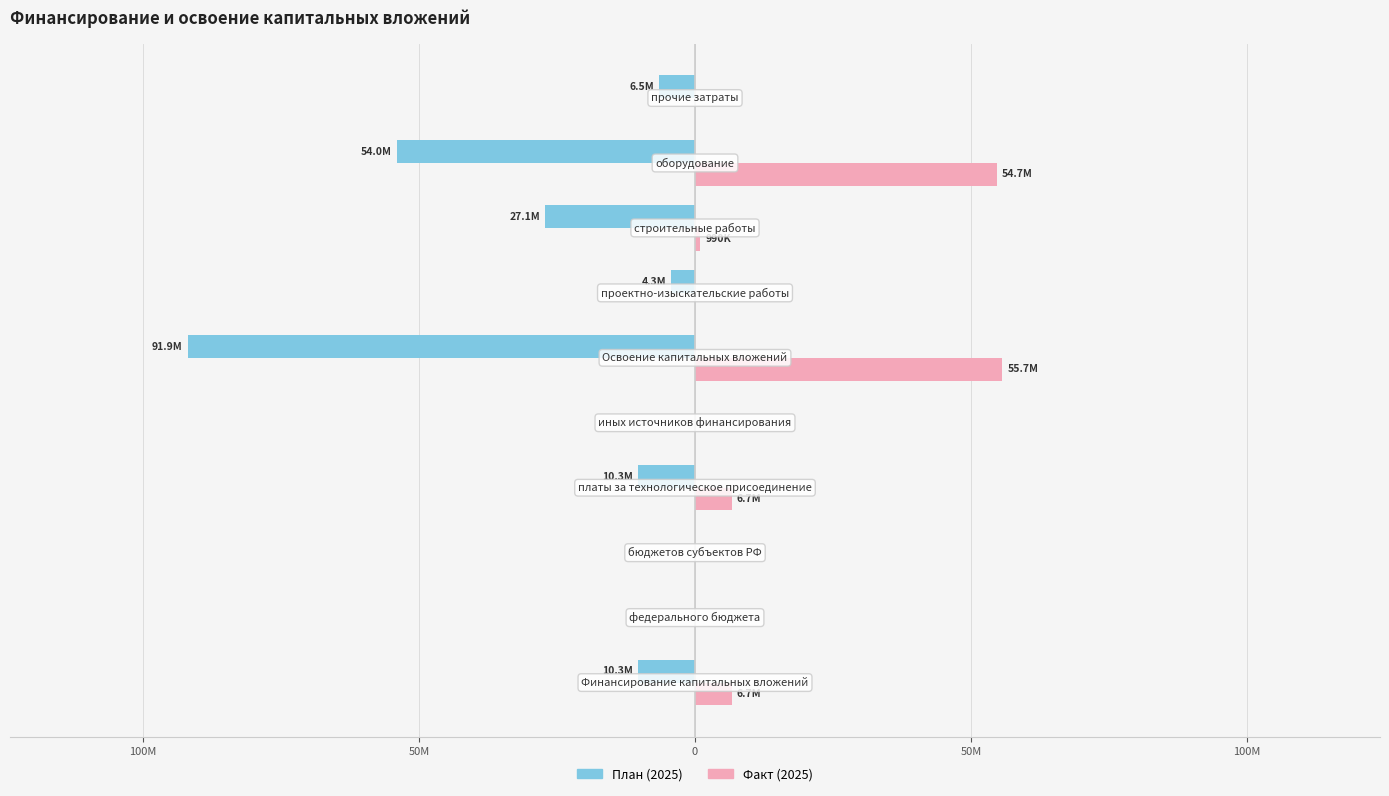

What are all the series names shown in the legend?

План (2025), Факт (2025)